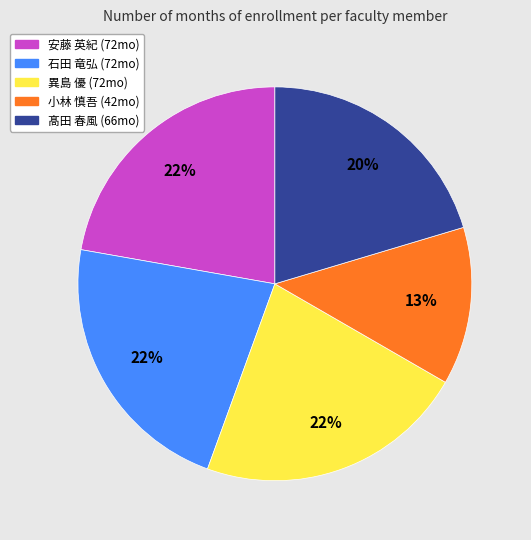

To the nearest percent, what is the difference between the largest and smallest slice percentages?

9%